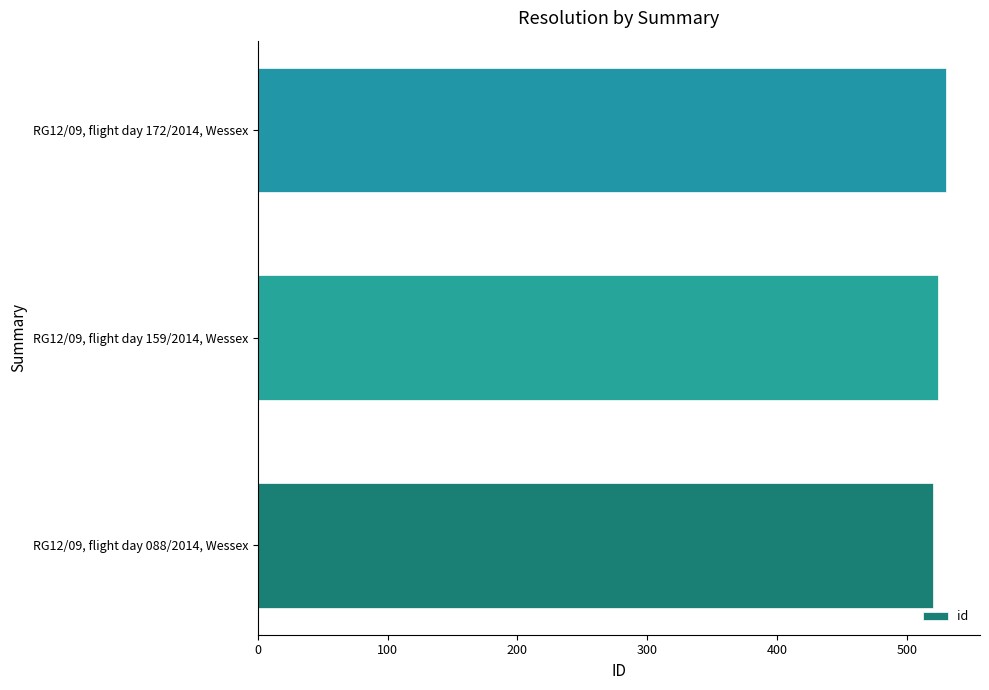

At which category does the chart reach its peak across all series?

RG12/09, flight day 172/2014, Wessex